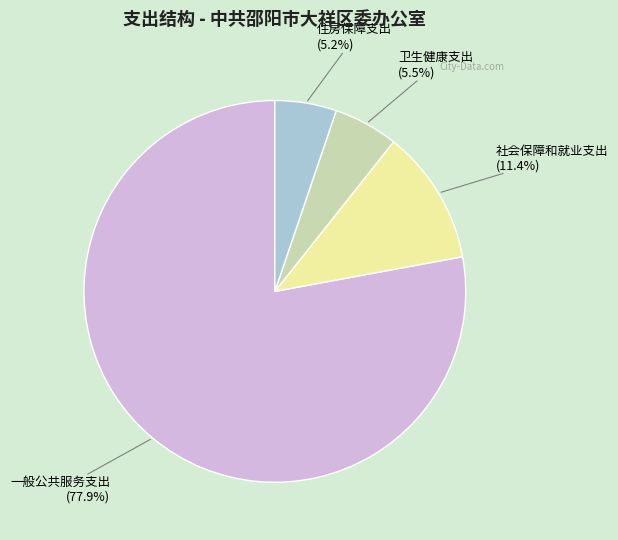

What percentage is the 住房保障支出 slice, to the nearest percent?

5%